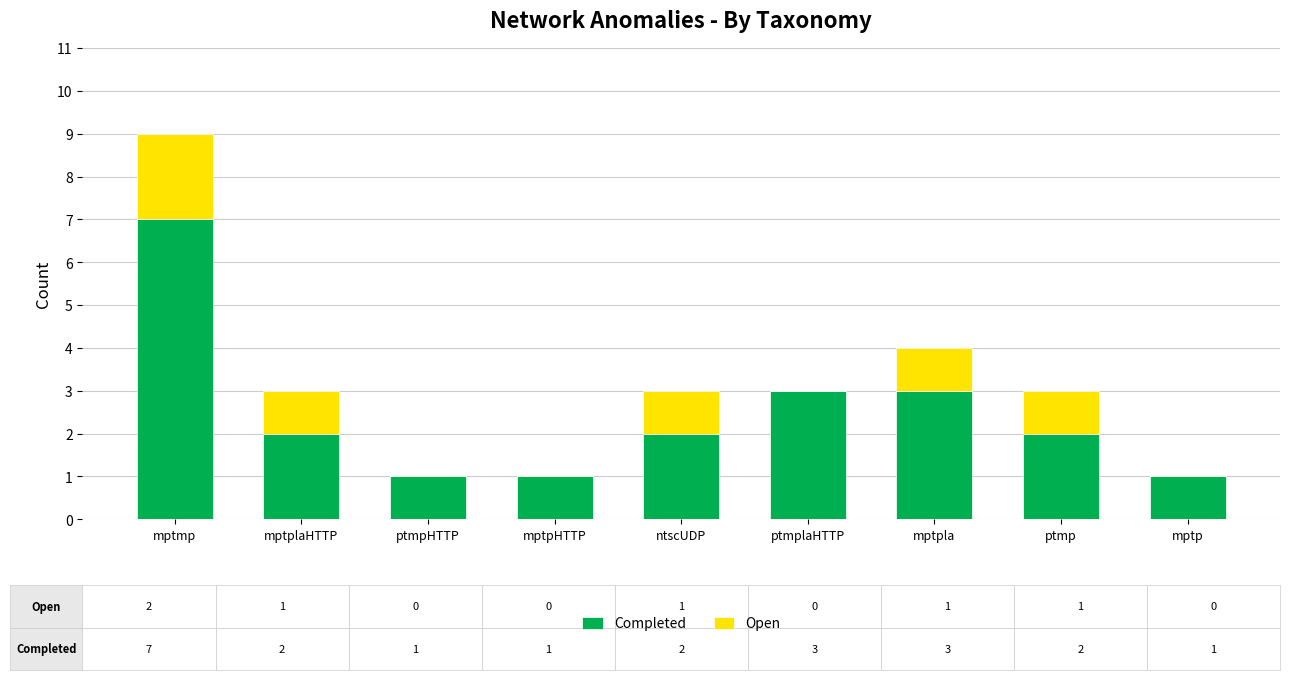

What is the sum of all Completed values?

22